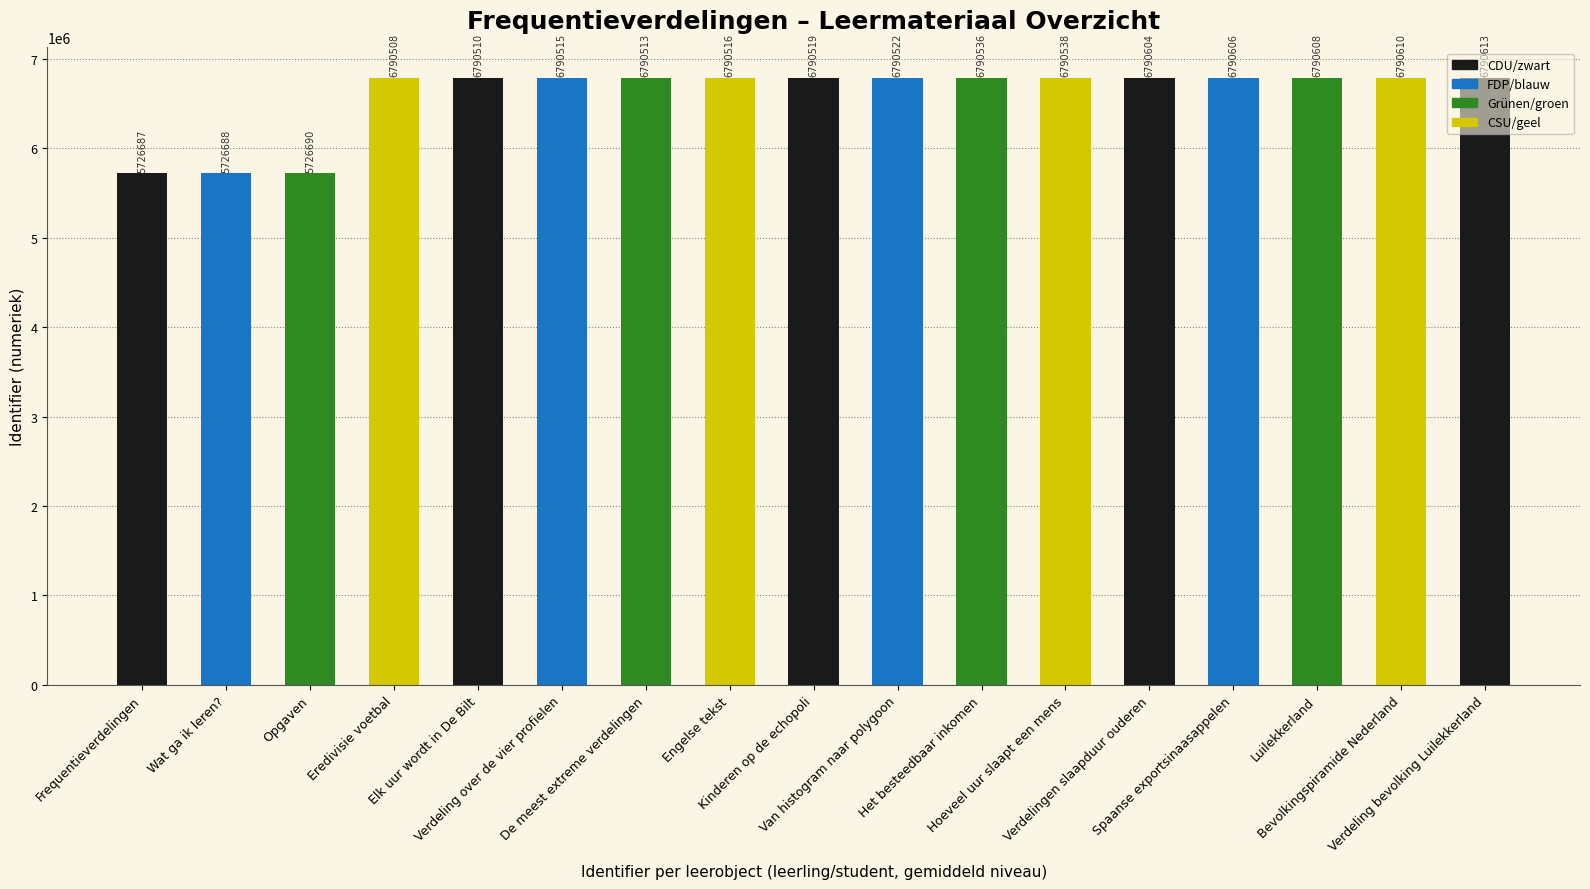

Reading right to left, transcribe all the data shown in this chart.

6790613	6790610	6790608	6790606	6790604	6790538	6790536	6790522	6790519	6790516	6790513	6790515	6790510	6790508	5726690	5726688	5726687